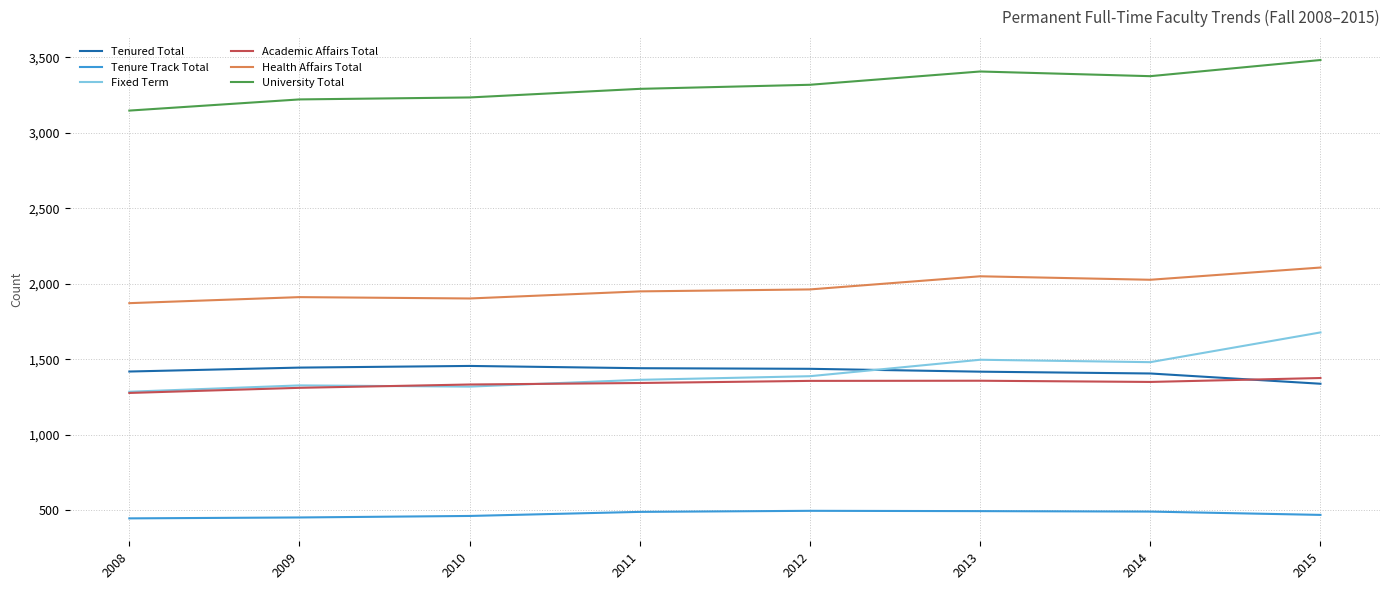

Is the value of Fixed Term at 2015 greater than the value of Tenure Track Total at 2009?

Yes